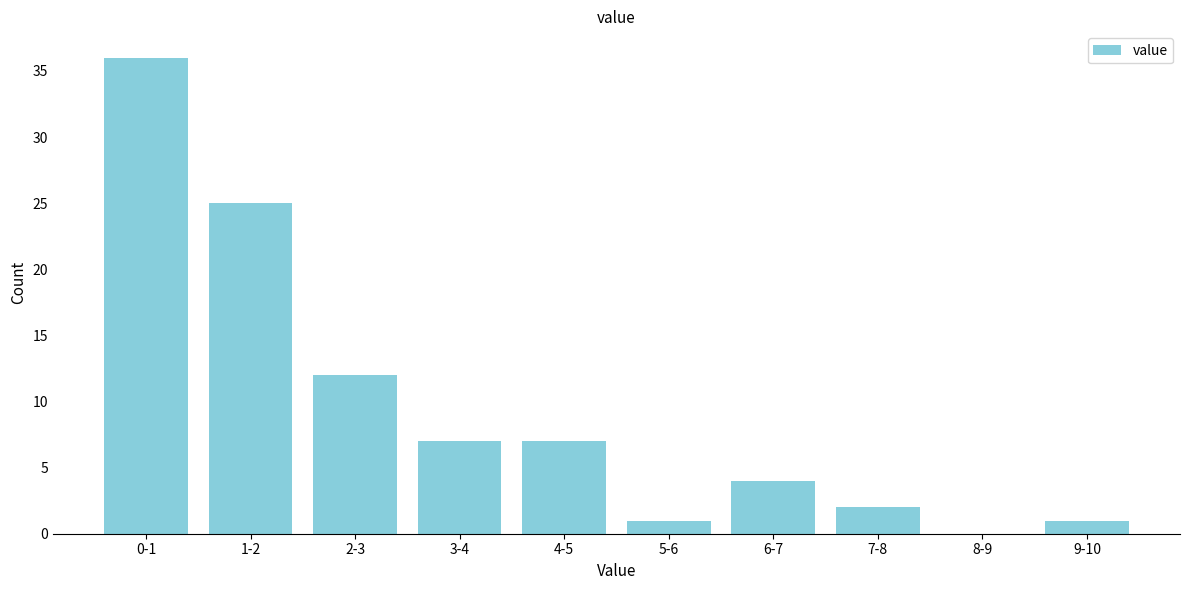

Reading left to right, list all the values displayed in this chart.

0-1=36	1-2=25	2-3=12	3-4=7	4-5=7	5-6=1	6-7=4	7-8=2	8-9=0	9-10=1